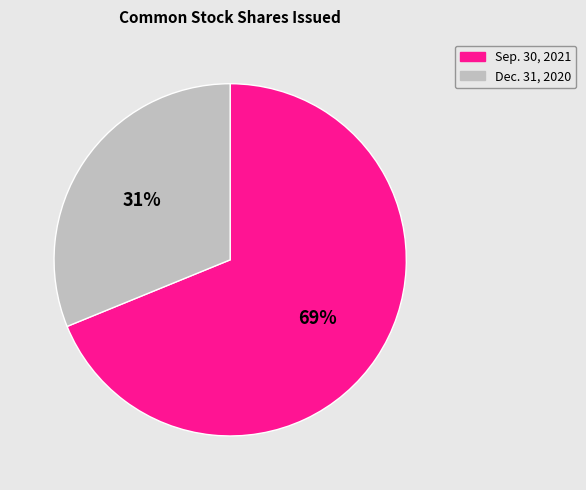

Which category accounts for the majority?

Sep. 30, 2021